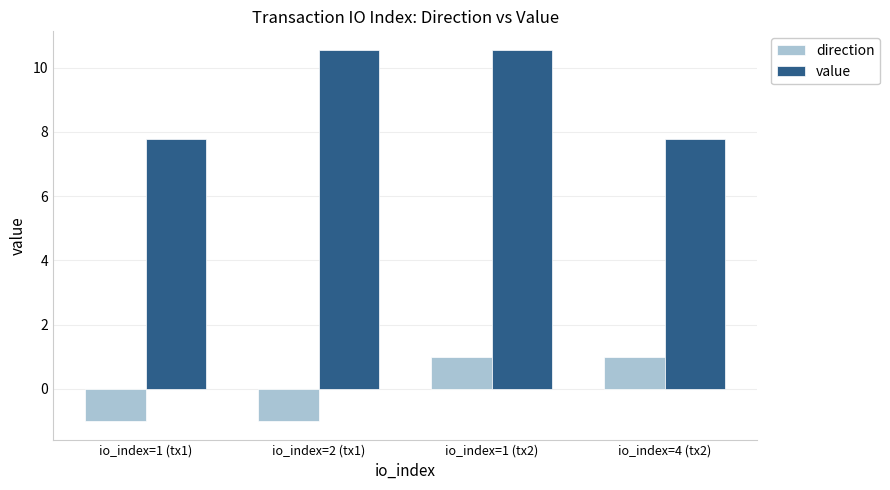

The value series shows 13.9 at io_index=4 (tx2). True or false?

False